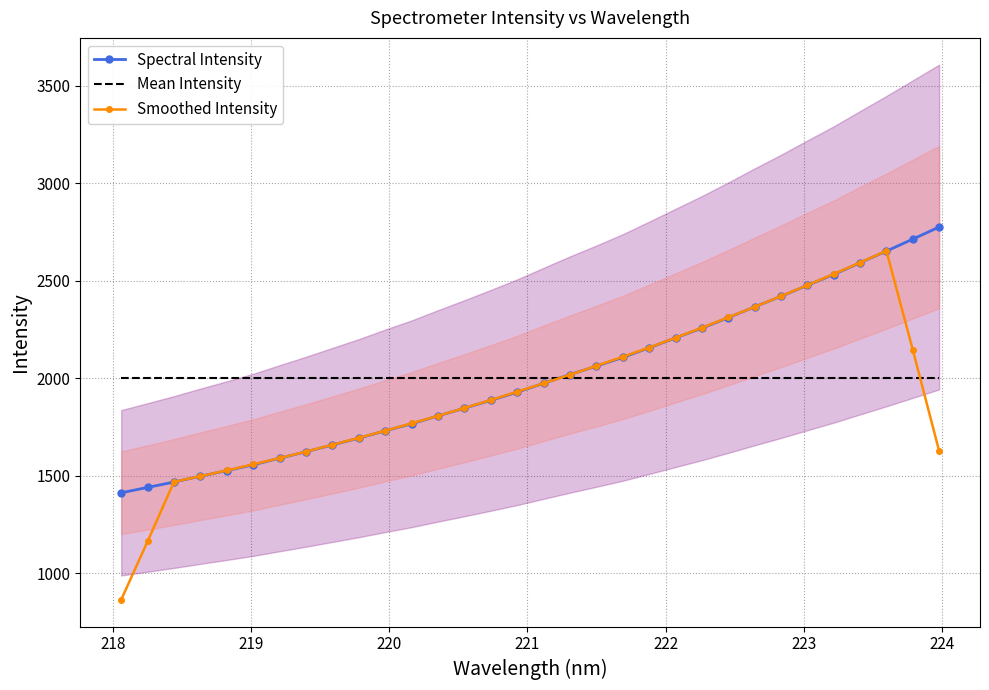

What is the average value of the Spectral Intensity series?

2001.7